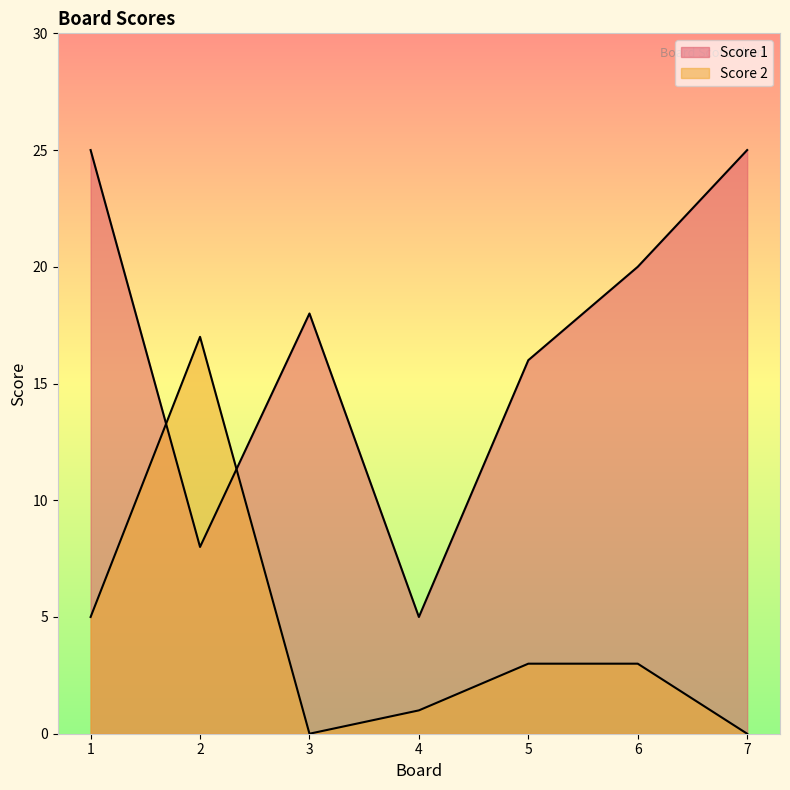

Which series has the widest spread of values?

Score 1